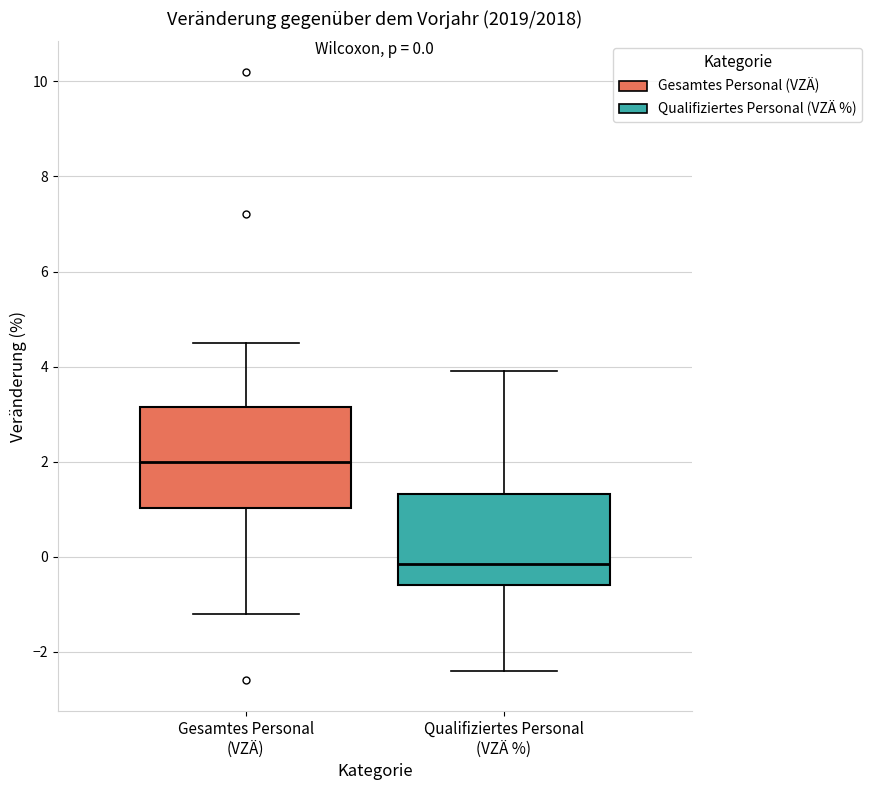

Which box has the lowest median line?

Qualifiziertes Personal (VZÄ %)